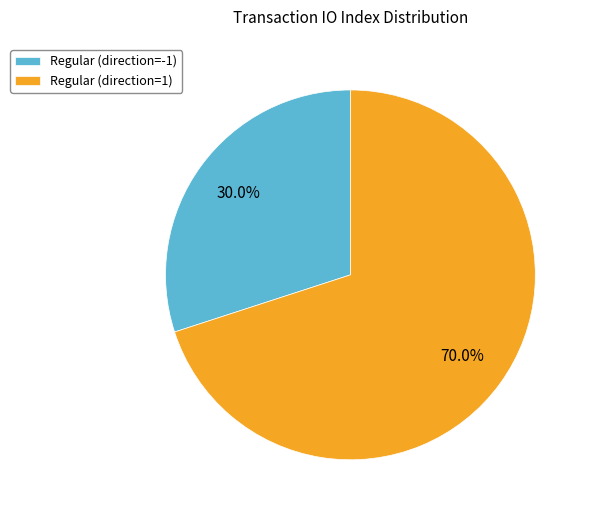

Which category accounts for the majority?

Regular (direction=1)